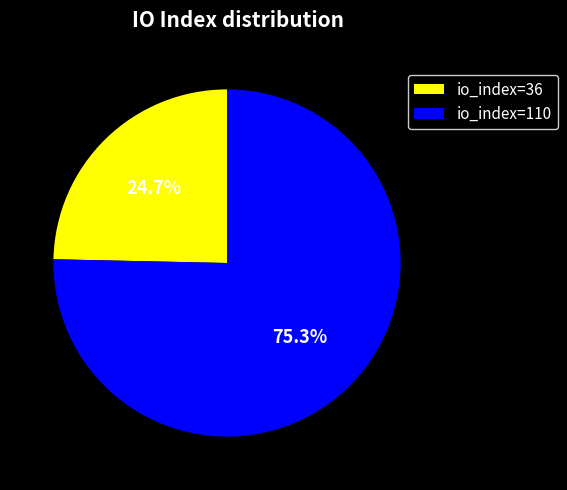

Rank the categories by value from lowest to highest.

io_index=36, io_index=110